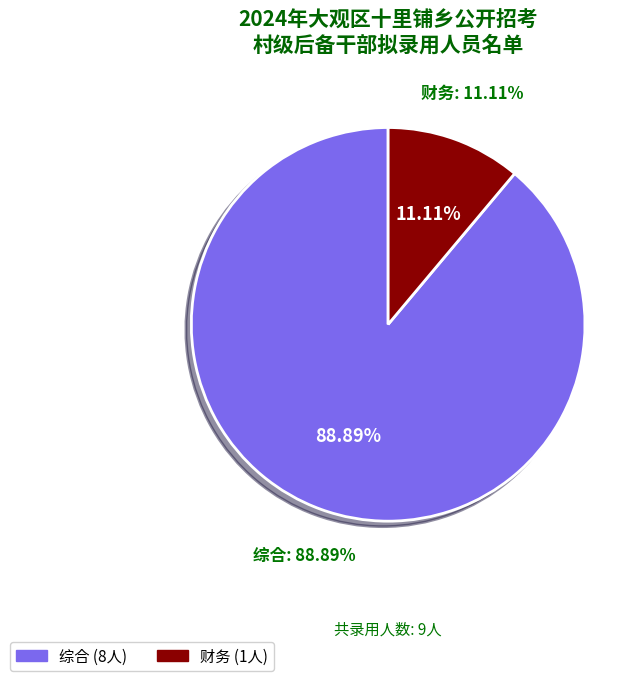

Do 财务 and 综合 together represent more than half of the pie?

Yes